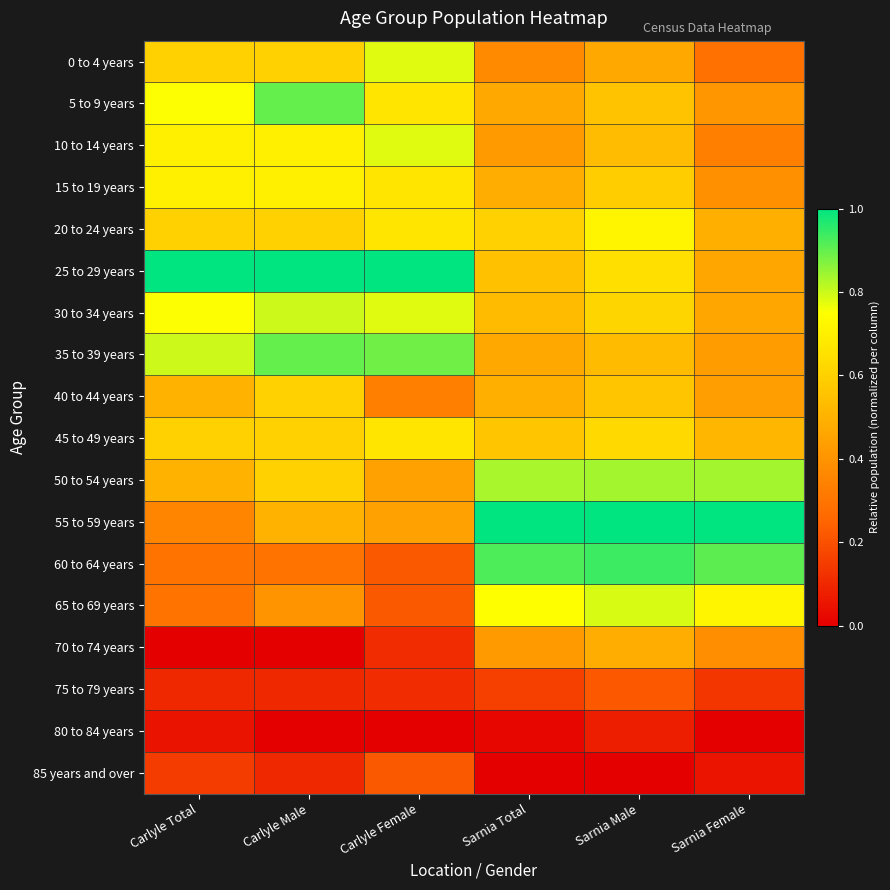

Reading right to left, list all the values displayed in this chart.

0 to 4 years: Sarnia Female=0.3	Sarnia Male=0.5	Sarnia Total=0.4	Carlyle Female=0.8	Carlyle Male=0.6	Carlyle Total=0.6
5 to 9 years: Sarnia Female=0.4	Sarnia Male=0.6	Sarnia Total=0.5	Carlyle Female=0.7	Carlyle Male=0.9	Carlyle Total=0.8
10 to 14 years: Sarnia Female=0.3	Sarnia Male=0.5	Sarnia Total=0.4	Carlyle Female=0.8	Carlyle Male=0.7	Carlyle Total=0.7
15 to 19 years: Sarnia Female=0.4	Sarnia Male=0.6	Sarnia Total=0.5	Carlyle Female=0.7	Carlyle Male=0.7	Carlyle Total=0.7
20 to 24 years: Sarnia Female=0.5	Sarnia Male=0.7	Sarnia Total=0.6	Carlyle Female=0.7	Carlyle Male=0.6	Carlyle Total=0.6
25 to 29 years: Sarnia Female=0.5	Sarnia Male=0.6	Sarnia Total=0.5	Carlyle Female=1.0	Carlyle Male=1.0	Carlyle Total=1.0
30 to 34 years: Sarnia Female=0.5	Sarnia Male=0.6	Sarnia Total=0.5	Carlyle Female=0.8	Carlyle Male=0.8	Carlyle Total=0.8
35 to 39 years: Sarnia Female=0.4	Sarnia Male=0.5	Sarnia Total=0.5	Carlyle Female=0.9	Carlyle Male=0.9	Carlyle Total=0.8
40 to 44 years: Sarnia Female=0.4	Sarnia Male=0.6	Sarnia Total=0.5	Carlyle Female=0.3	Carlyle Male=0.6	Carlyle Total=0.5
45 to 49 years: Sarnia Female=0.5	Sarnia Male=0.6	Sarnia Total=0.6	Carlyle Female=0.7	Carlyle Male=0.6	Carlyle Total=0.6
50 to 54 years: Sarnia Female=0.8	Sarnia Male=0.8	Sarnia Total=0.8	Carlyle Female=0.4	Carlyle Male=0.6	Carlyle Total=0.5
55 to 59 years: Sarnia Female=1.0	Sarnia Male=1.0	Sarnia Total=1.0	Carlyle Female=0.4	Carlyle Male=0.5	Carlyle Total=0.3
60 to 64 years: Sarnia Female=0.9	Sarnia Male=0.9	Sarnia Total=0.9	Carlyle Female=0.2	Carlyle Male=0.3	Carlyle Total=0.3
65 to 69 years: Sarnia Female=0.7	Sarnia Male=0.8	Sarnia Total=0.7	Carlyle Female=0.2	Carlyle Male=0.4	Carlyle Total=0.3
70 to 74 years: Sarnia Female=0.4	Sarnia Male=0.5	Sarnia Total=0.4	Carlyle Female=0.1	Carlyle Male=0.0	Carlyle Total=0.0
75 to 79 years: Sarnia Female=0.1	Sarnia Male=0.2	Sarnia Total=0.2	Carlyle Female=0.1	Carlyle Male=0.1	Carlyle Total=0.1
80 to 84 years: Sarnia Female=0.0	Sarnia Male=0.1	Sarnia Total=0.0	Carlyle Female=0.0	Carlyle Male=0.0	Carlyle Total=0.1
85 years and over: Sarnia Female=0.1	Sarnia Male=0.0	Sarnia Total=0.0	Carlyle Female=0.2	Carlyle Male=0.1	Carlyle Total=0.1